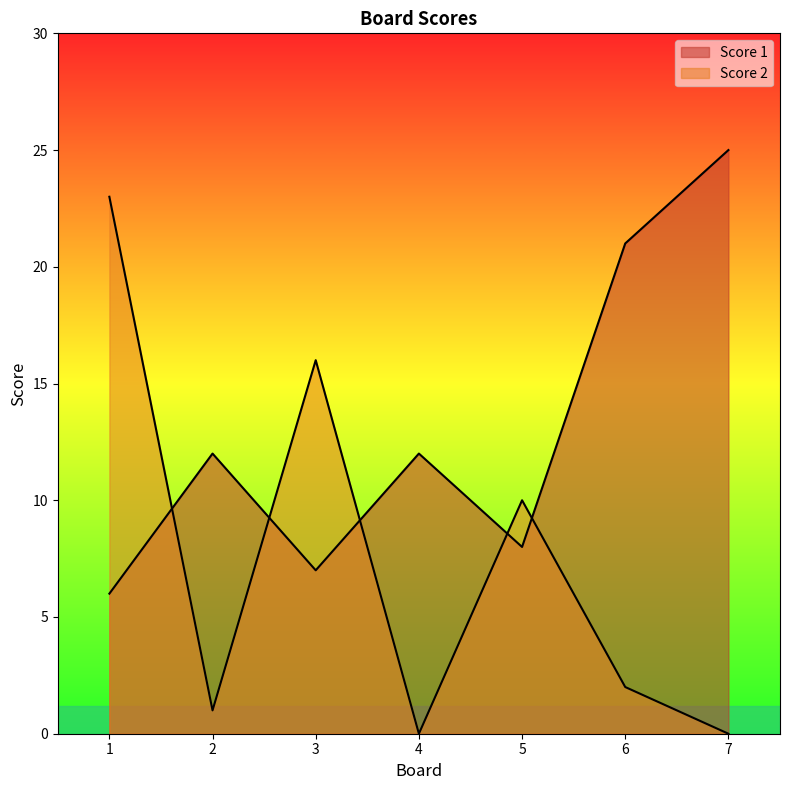

Which series has the largest total across all categories?

Score 1